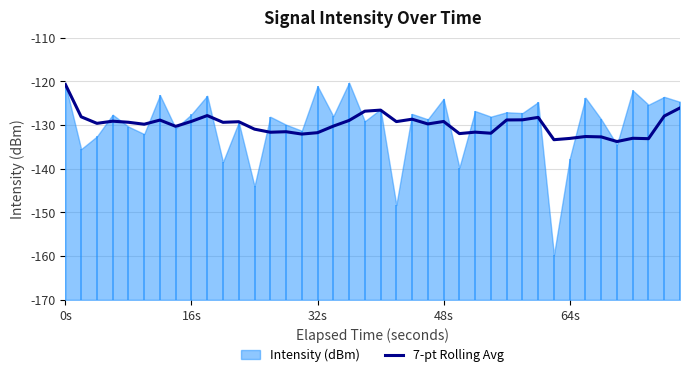

How many points are lower than both their immediate neighbors (excluding endpoints)?

13